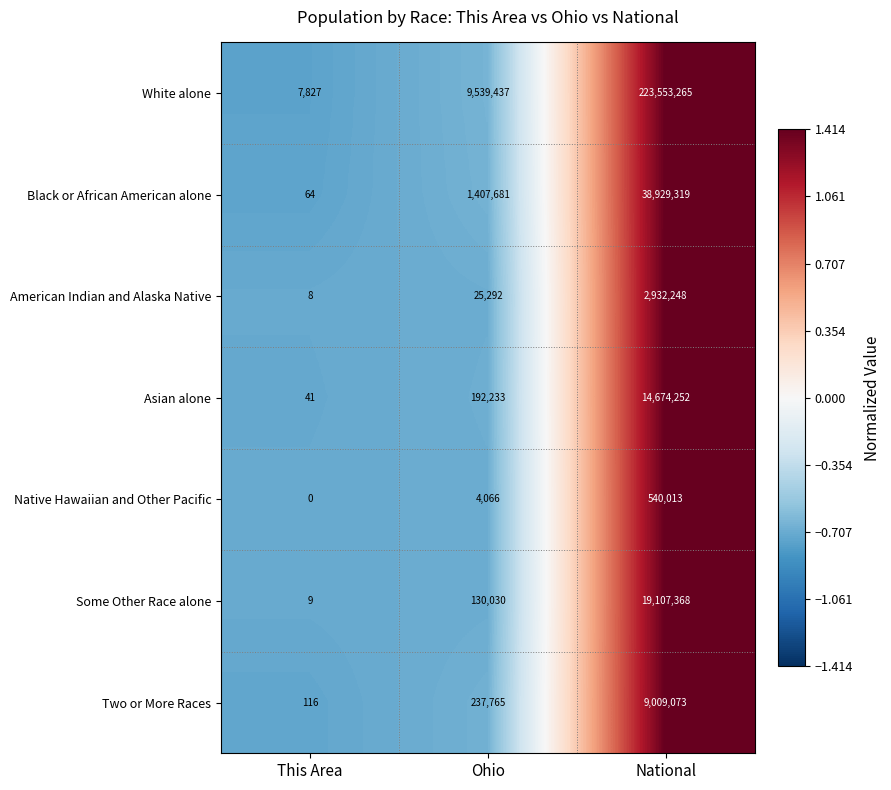

At how many categories does at least one series exceed 1?

3